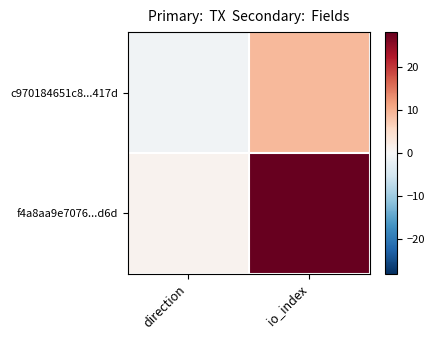

At io_index, list the series in order from smallest to largest.

c970184651c8...417d, f4a8aa9e7076...d6d